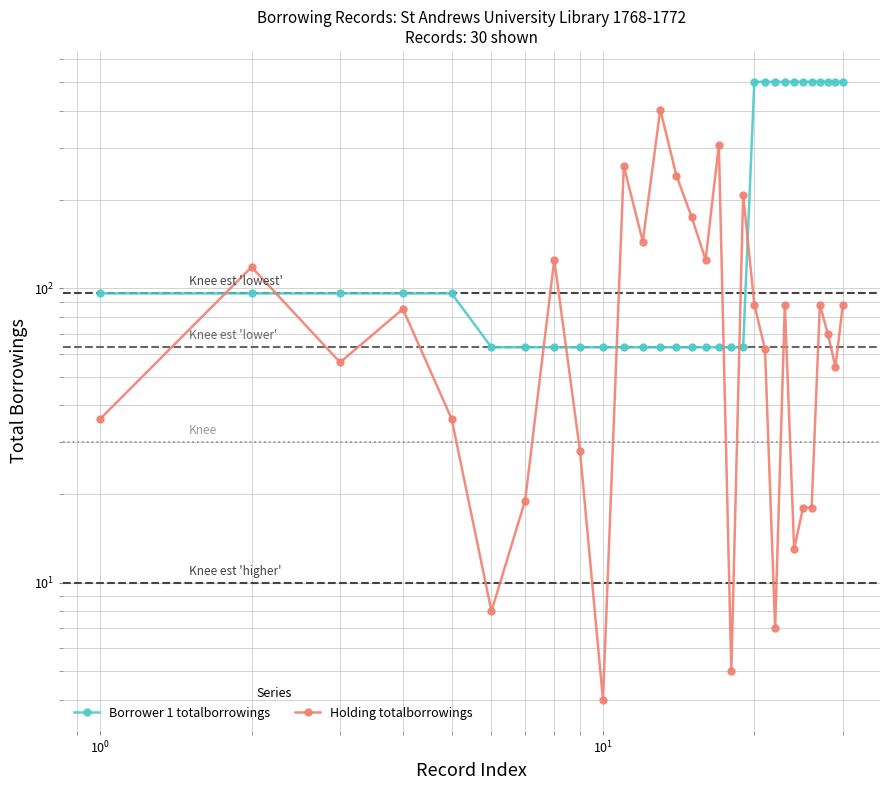

What is the sum of all Borrower 1 totalborrowings values?

6884